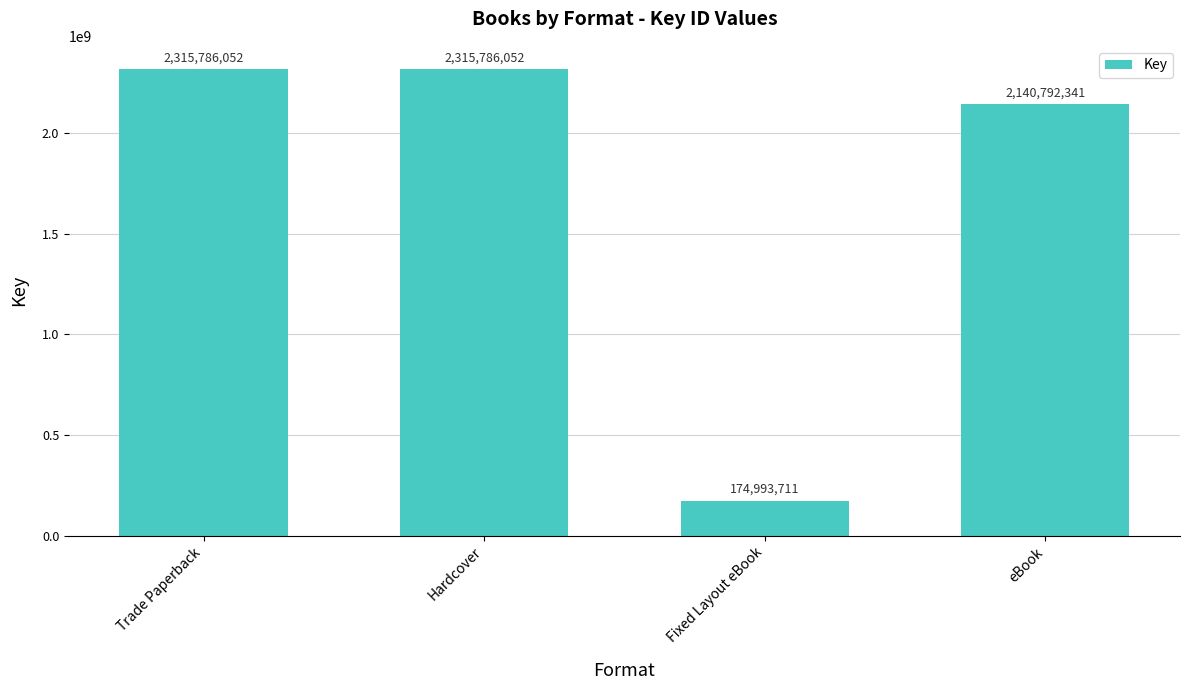

Reading left to right, extract all data points from this chart.

Trade Paperback=2315786052	Hardcover=2315786052	Fixed Layout eBook=174993711	eBook=2140792341